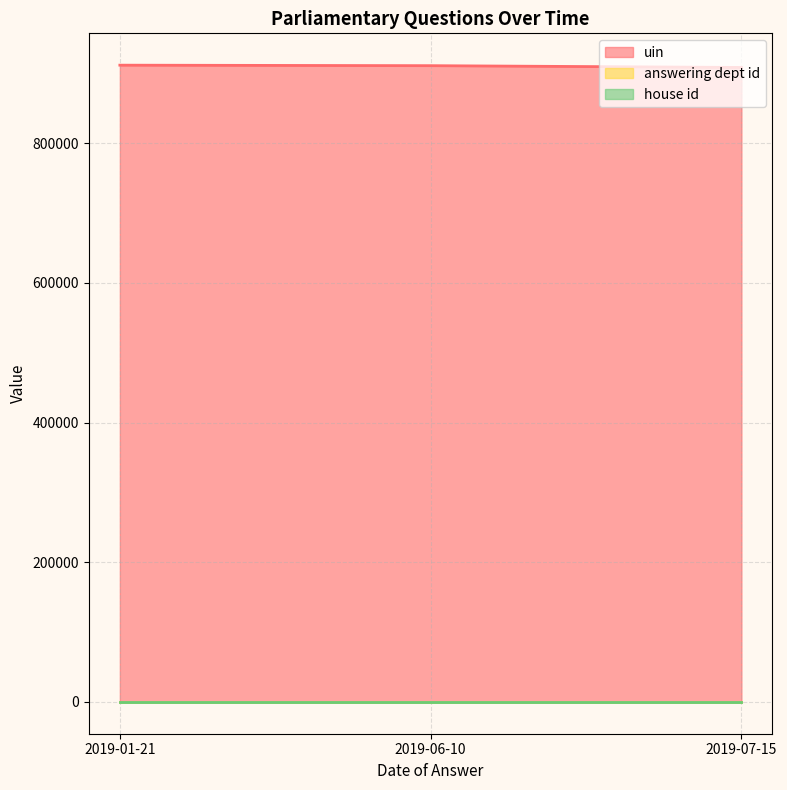

How many data points in uin are above 911216?

1